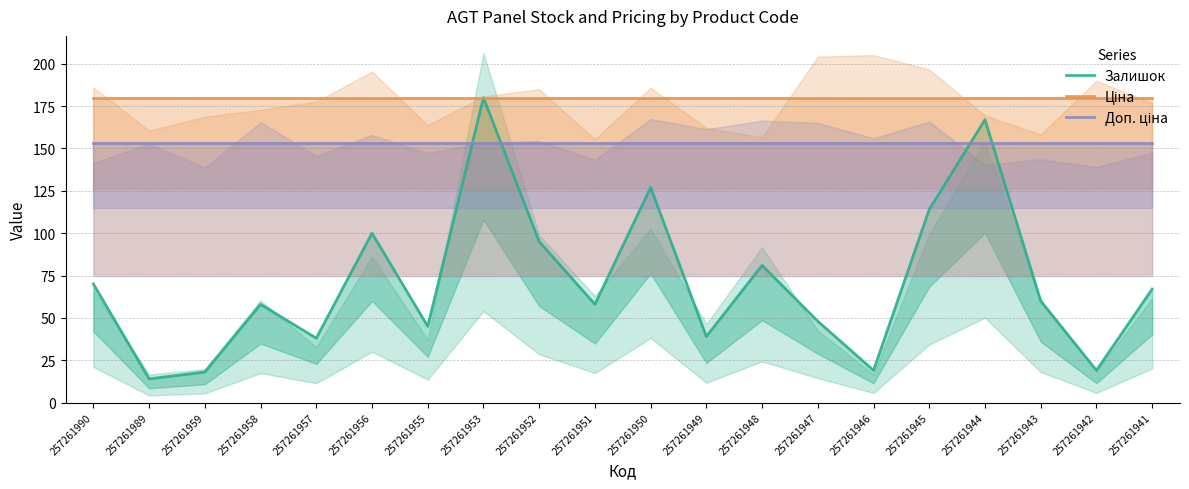

At which category does Залишок reach its first local peak?

257261958